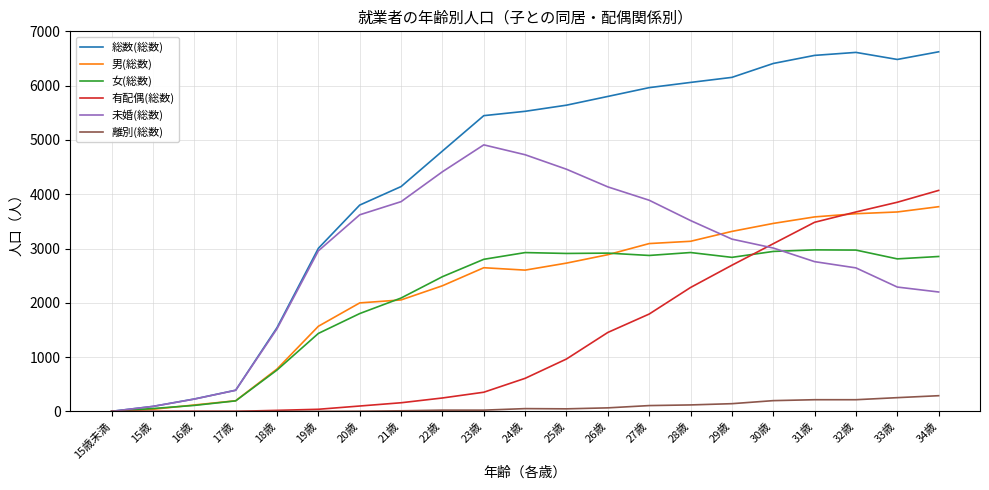

How many interior local peaks does the 未婚(総数) series have?

1